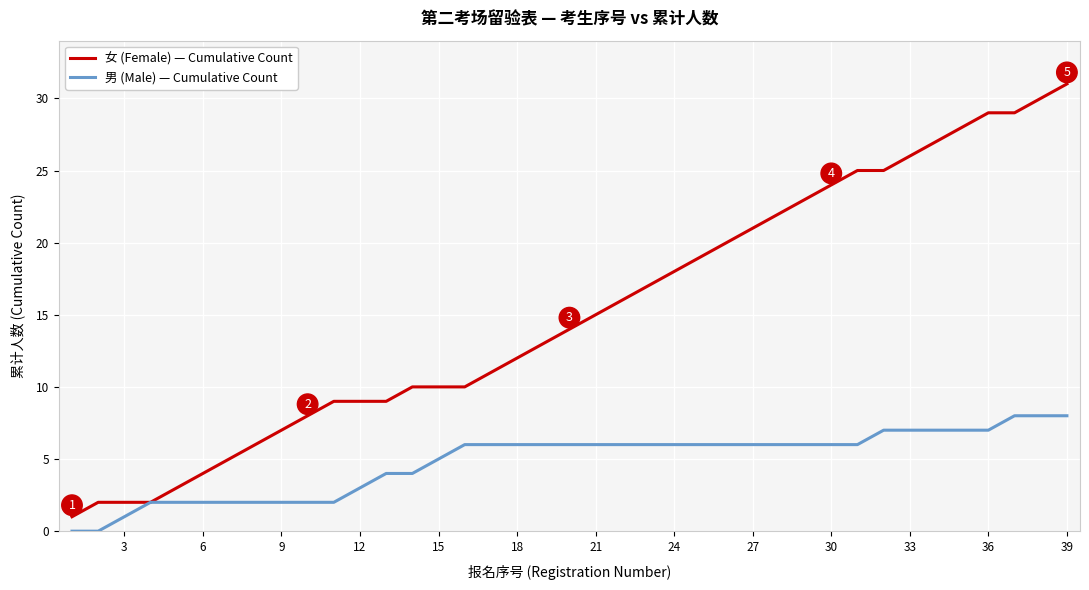

Count the 男 (Male) — Cumulative Count values in the range 2 to 6.

28